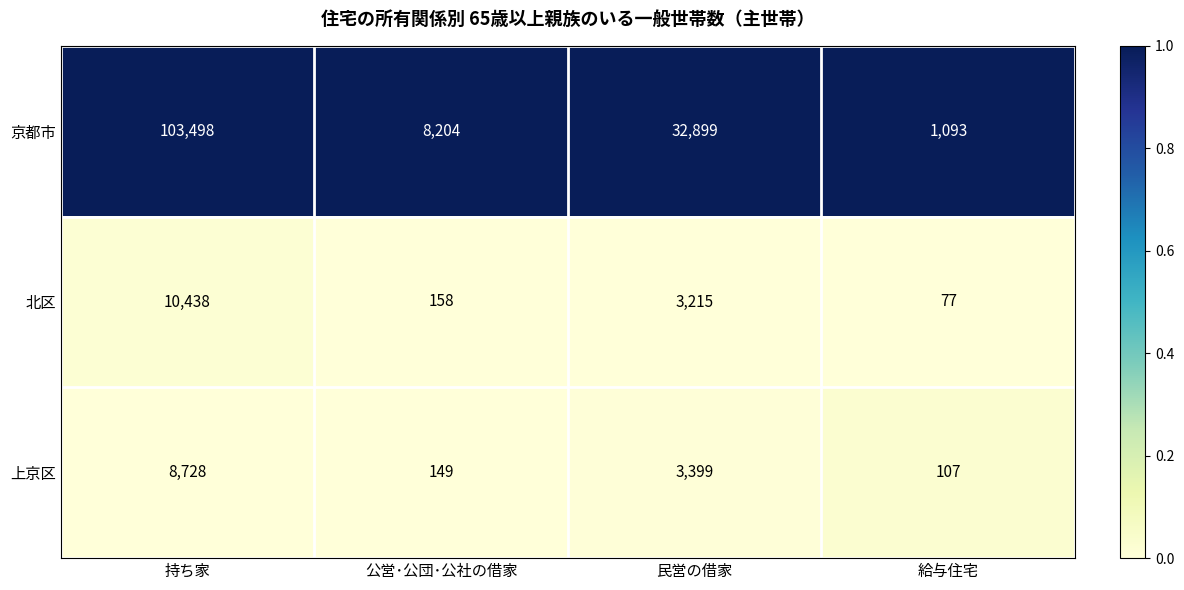

The value of 北区 at 公営･公団･公社の借家 is 59. True or false?

False